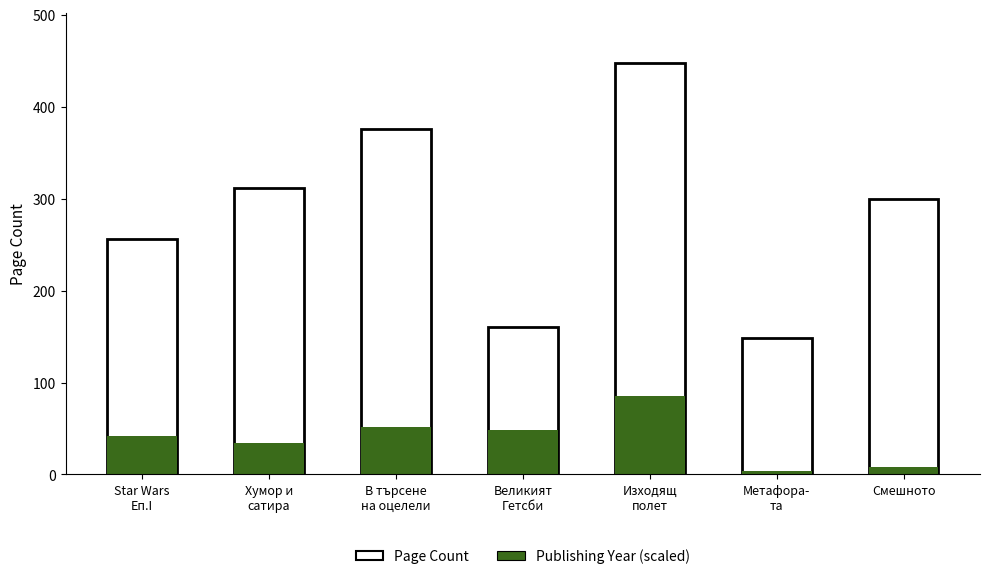

Reading left to right, transcribe all the data shown in this chart.

Page Count: Star Wars
Еп.I=256.0	Хумор и
сатира=312.0	В търсене
на оцелели=376.0	Великият
Гетсби=160.0	Изходящ
полет=448.0	Метафора-
та=148.0	Смешното=300.0
Publishing Year (scaled): Star Wars
Еп.I=41.9	Хумор и
сатира=34.0	В търсене
на оцелели=51.3	Великият
Гетсби=48.0	Изходящ
полет=85.5	Метафора-
та=4.0	Смешното=8.2